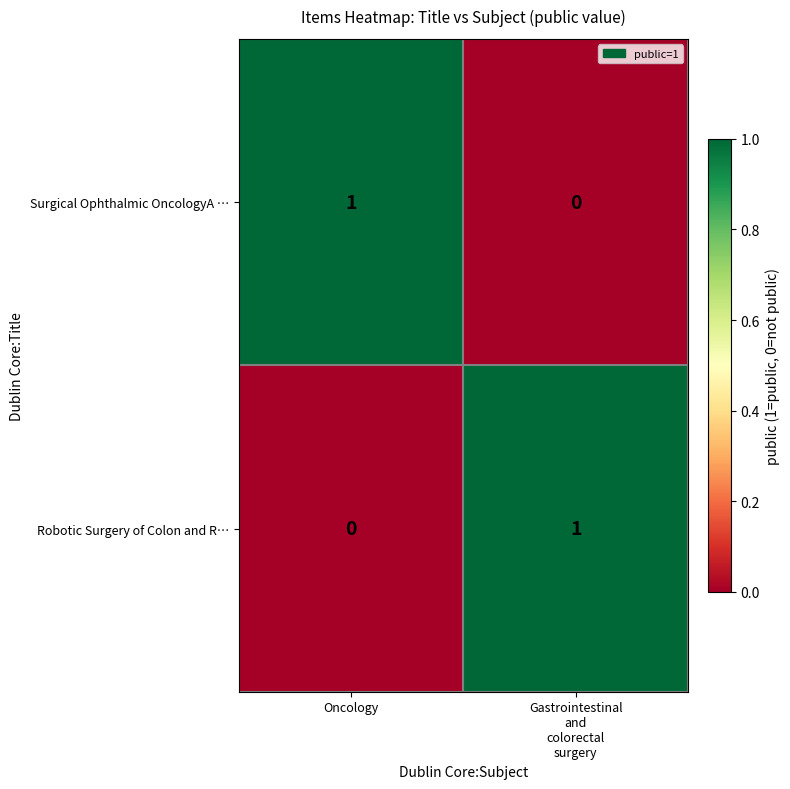

At Oncology, list the series in order from smallest to largest.

Robotic Surgery of Colon and R…, Surgical Ophthalmic OncologyA …